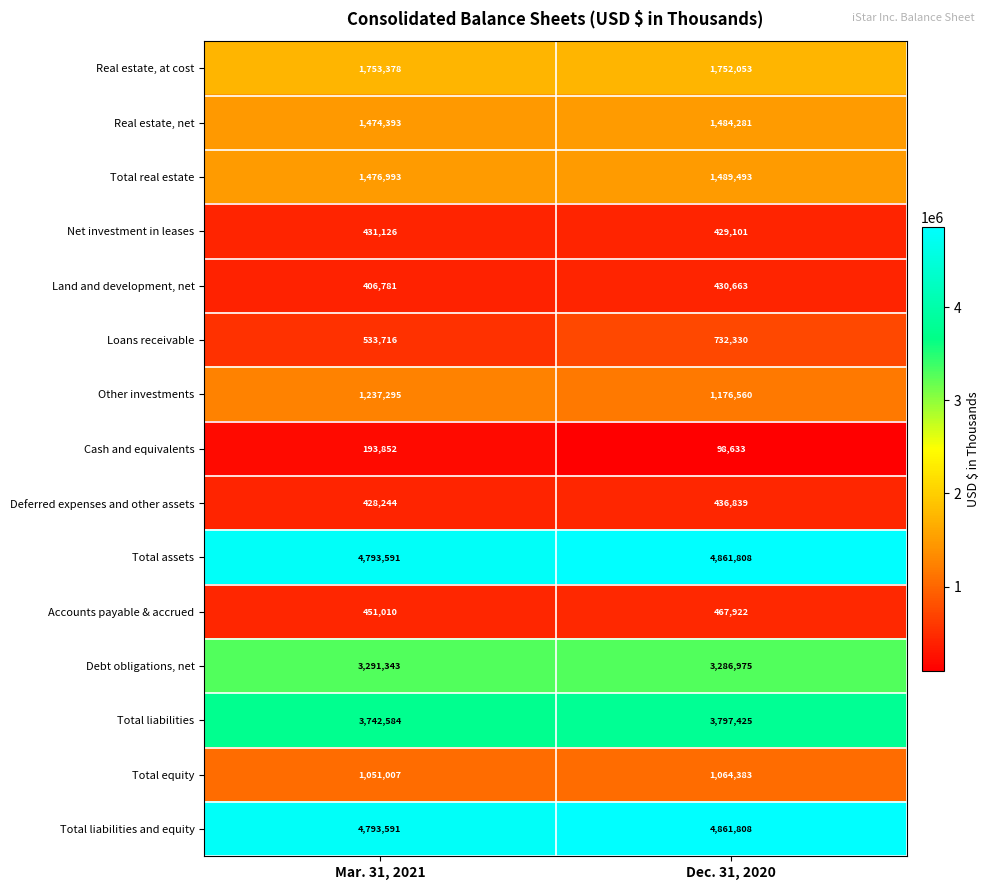

Where is Total liabilities and equity nearest to the value 4827699?

Mar. 31, 2021